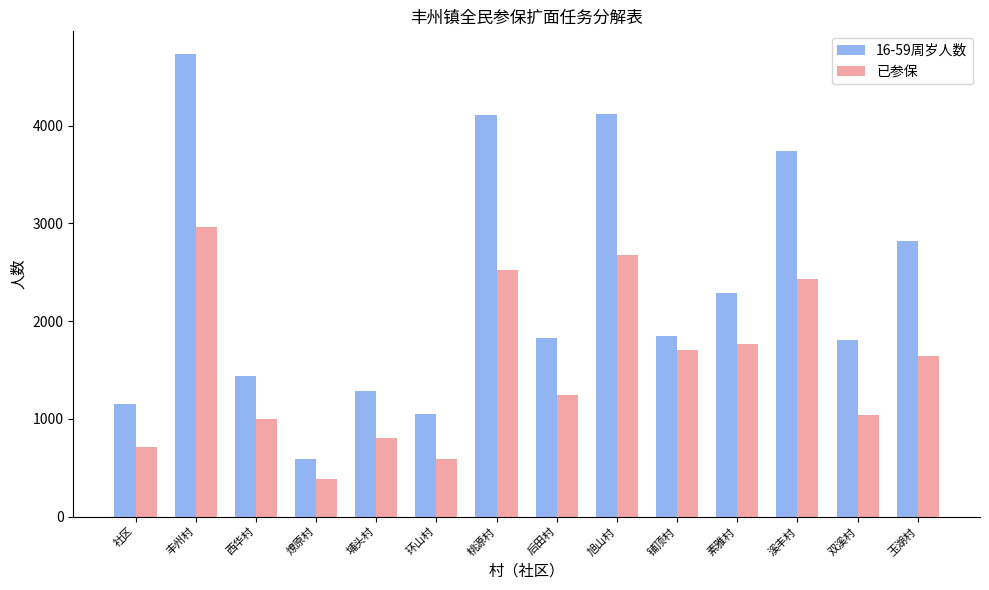

What is the spread (max minus min) of values at 玉湖村?

1178